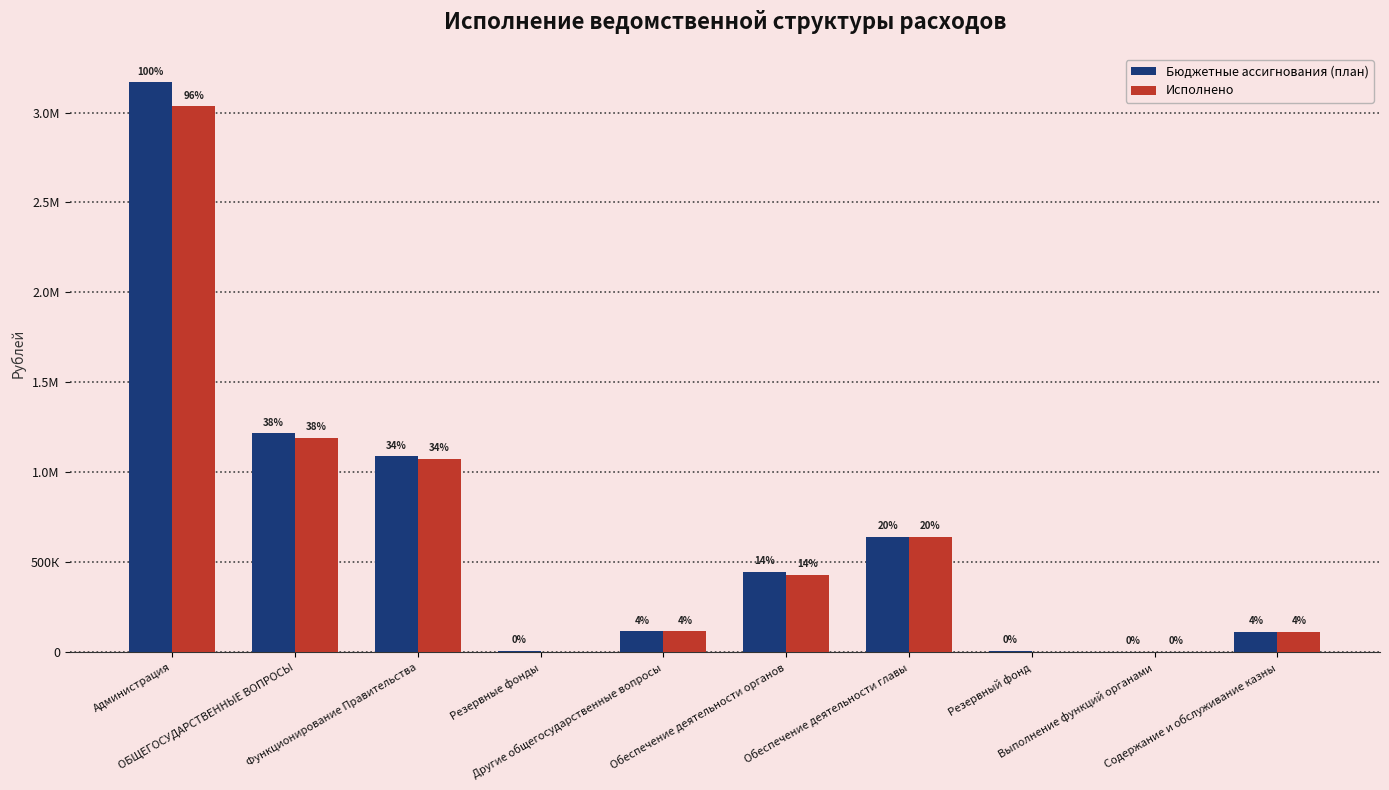

What is the minimum value for Бюджетные ассигнования (план)?

1598.0